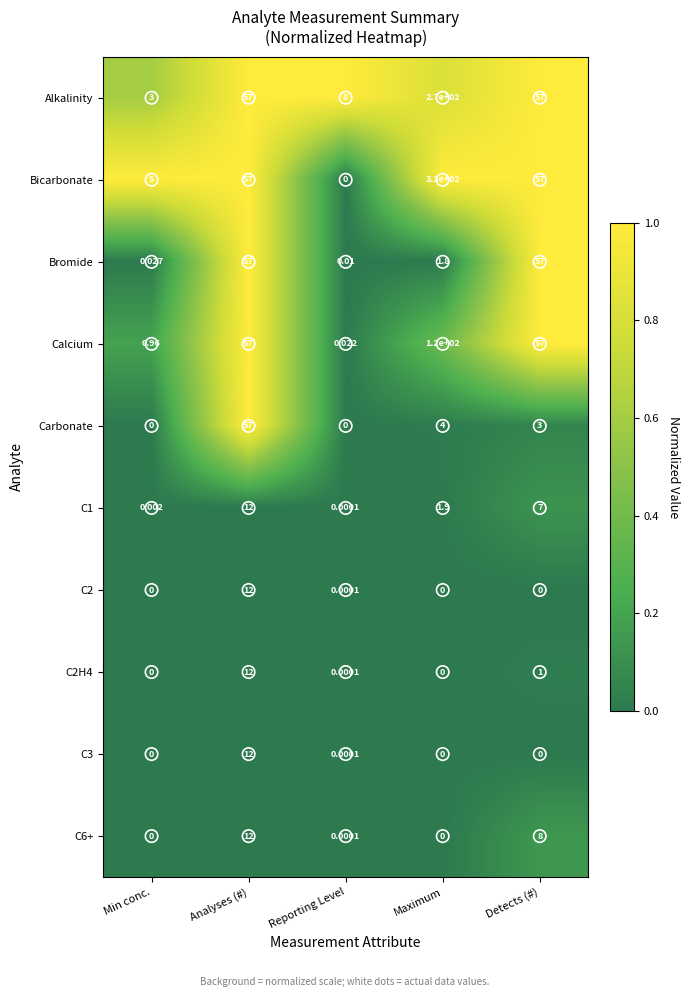

Between Analyses (#) and Maximum, which series saw the biggest shift?

Bicarbonate